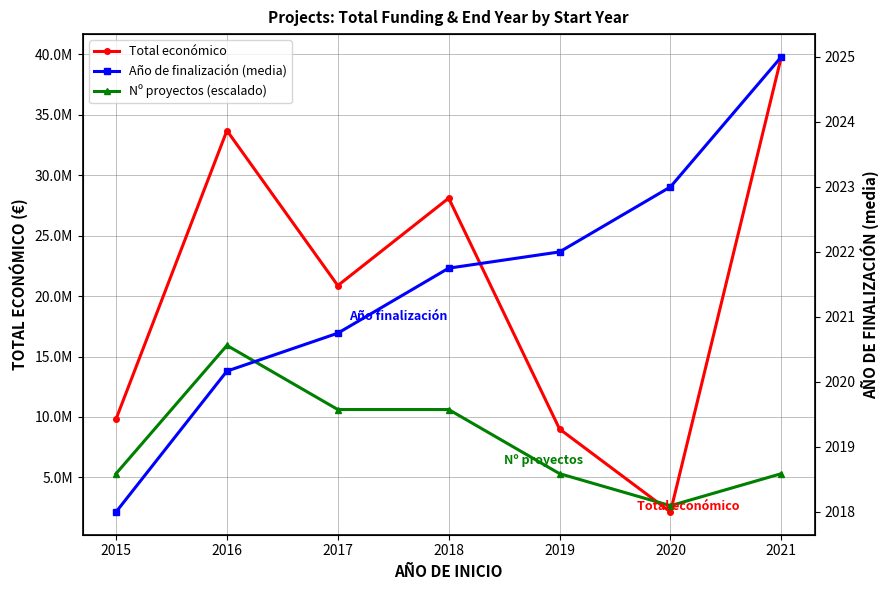

Rank the series by their average value, from lowest to highest.

Año de finalización (media), Nº proyectos (escalado), Total económico